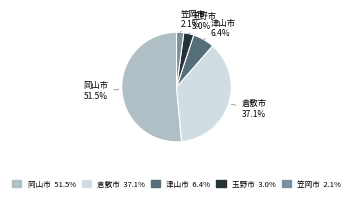

How many slices are in this pie chart?

5